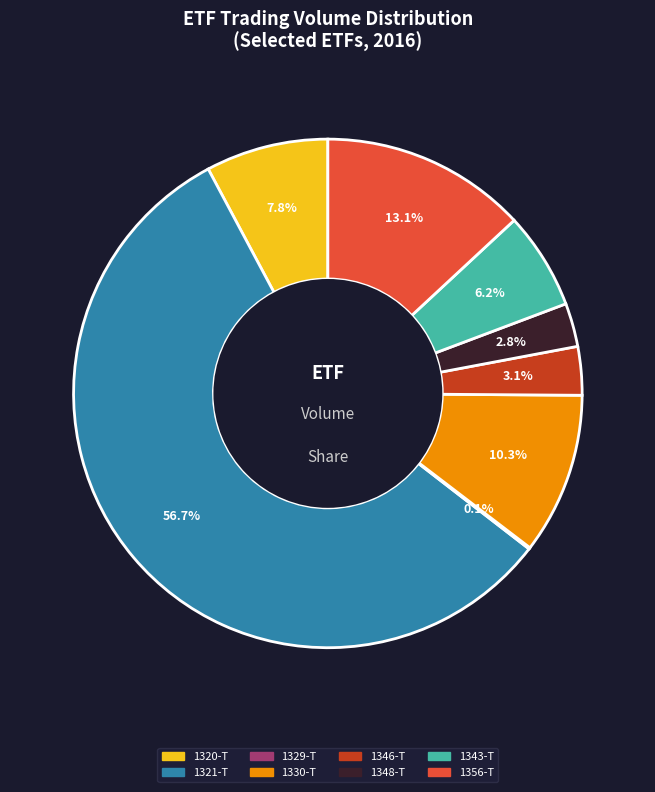

Which category accounts for the majority?

1321-T